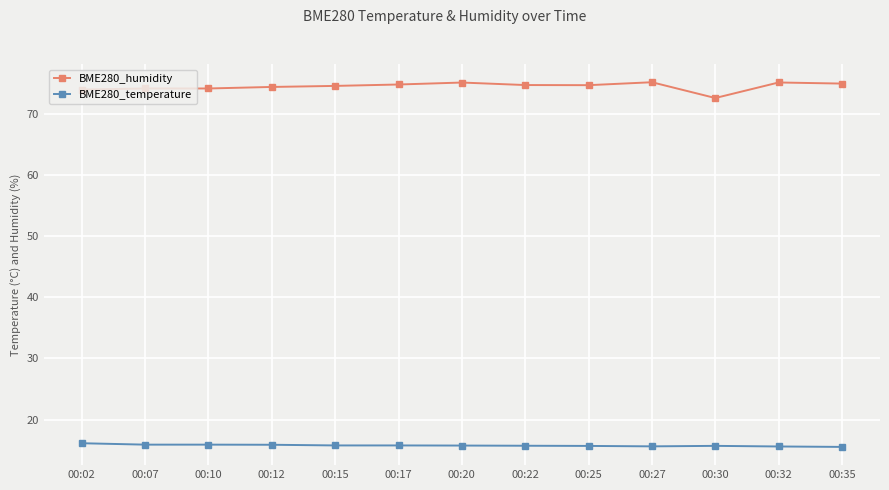

Which series has the largest total across all categories?

BME280_humidity